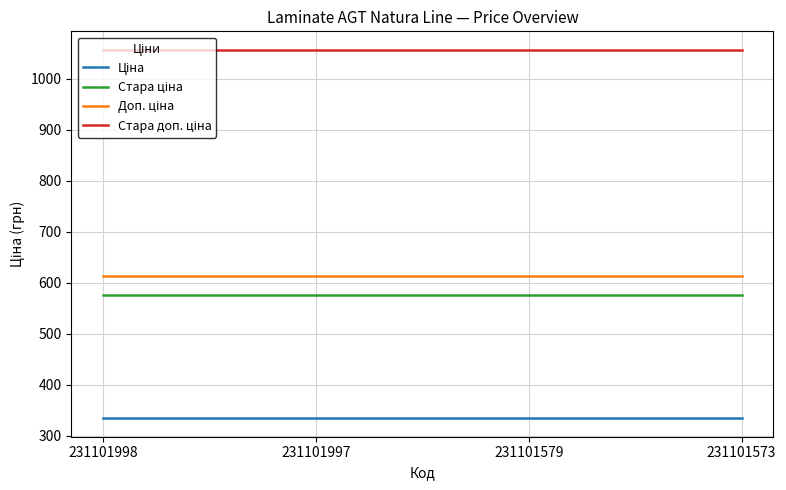

What is the minimum value shown in the chart?

334.4